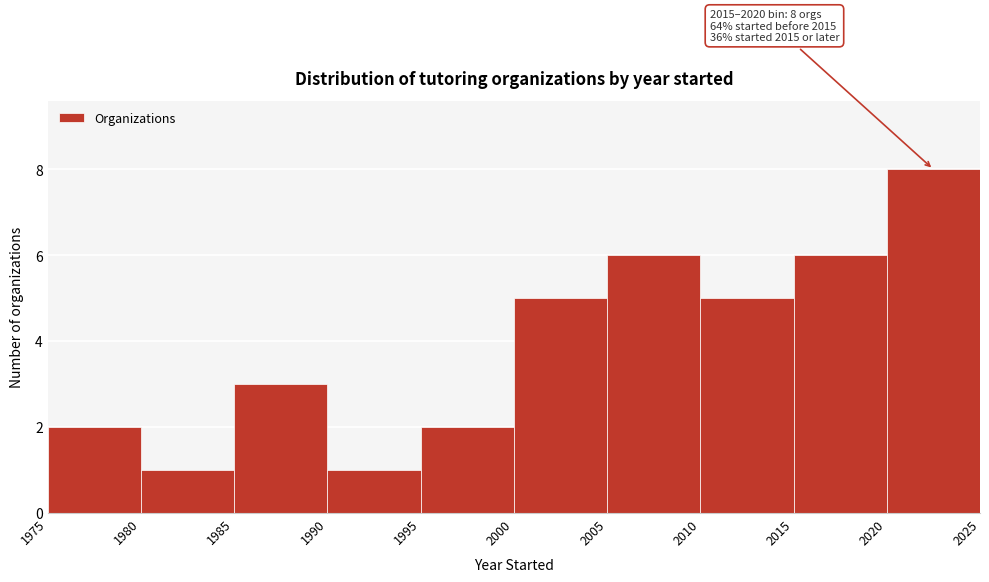

Which range on the x-axis has the tallest bar?

2020 to 2025